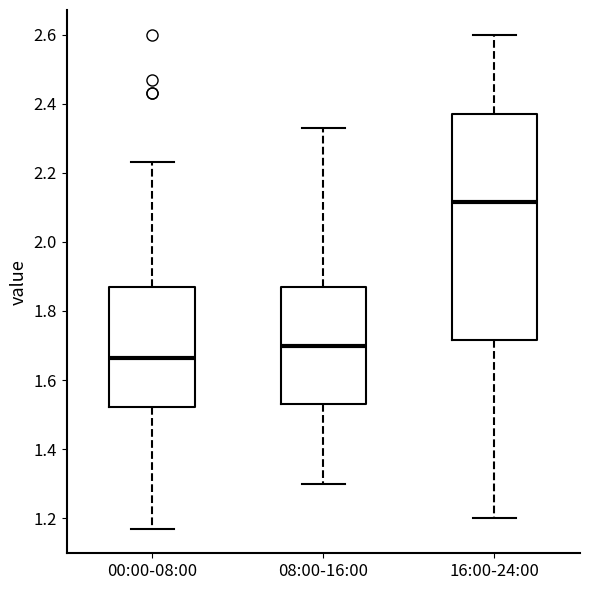

Reading left to right, transcribe this box plot: for each box, give where its median line is, the range the box spans, and where its two whiskers end, as read against the y-axis. The values are not printed on the chart, so give them approximately, as read against the axis.

00:00-08:00: median 1.66, box 1.52 to 1.88, whiskers 1.18 to 2.24
08:00-16:00: median 1.70, box 1.54 to 1.88, whiskers 1.30 to 2.34
16:00-24:00: median 2.12, box 1.72 to 2.38, whiskers 1.20 to 2.60